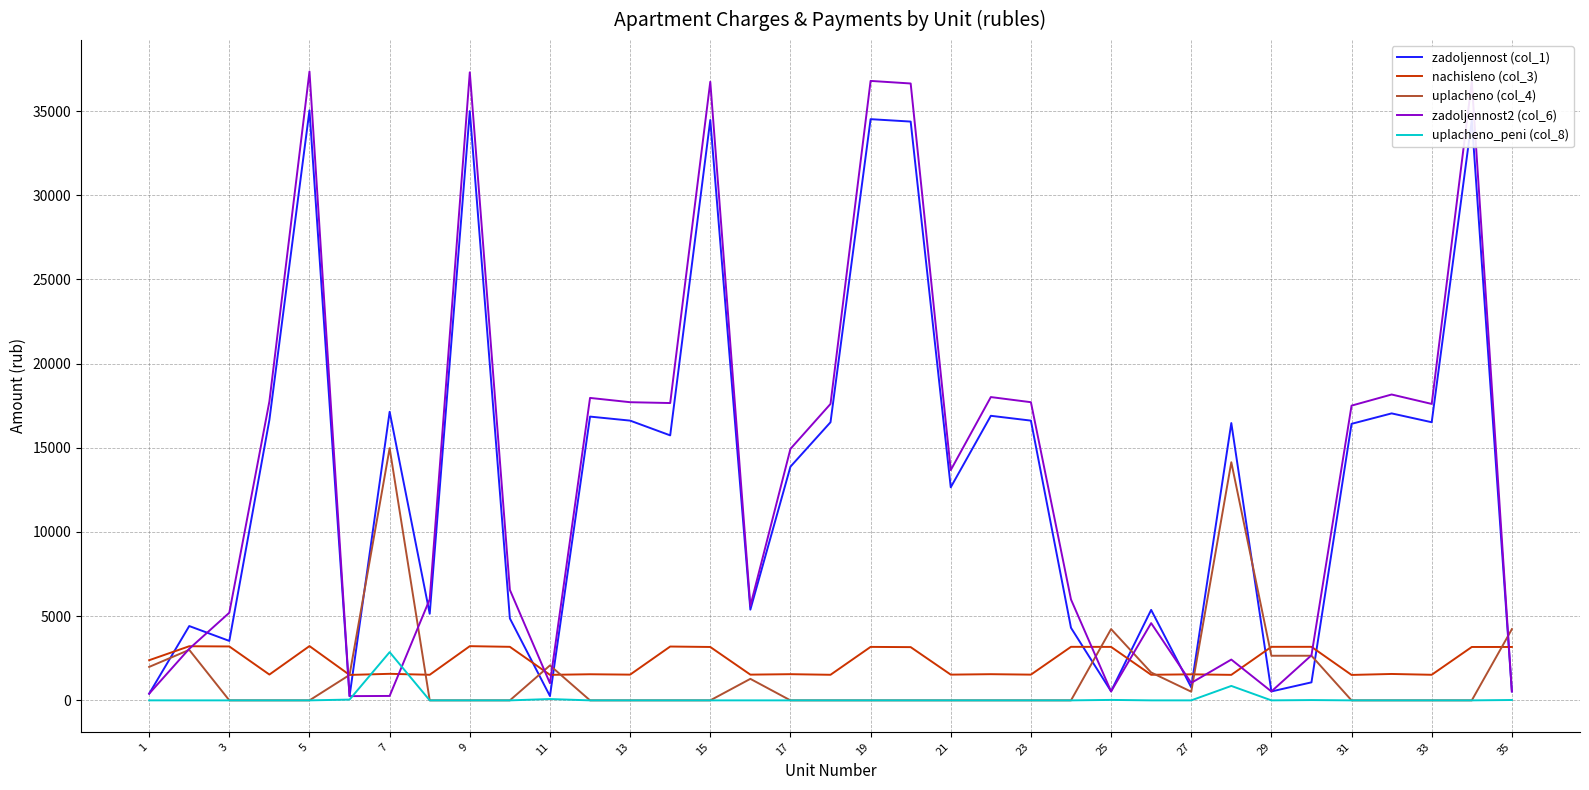

How many values in the zadoljennost2 (col_6) series are below 13674?

17